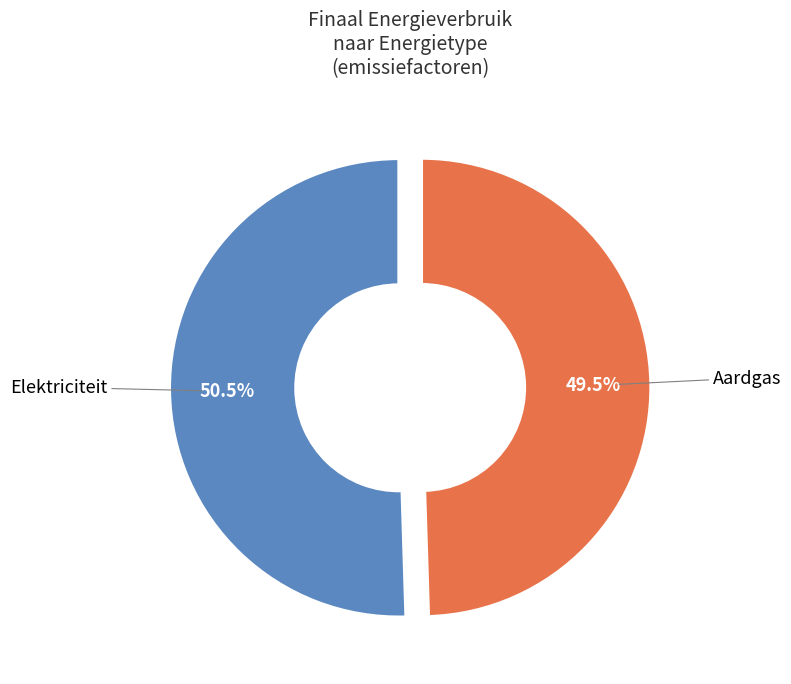

Does any single category account for the majority?

Yes